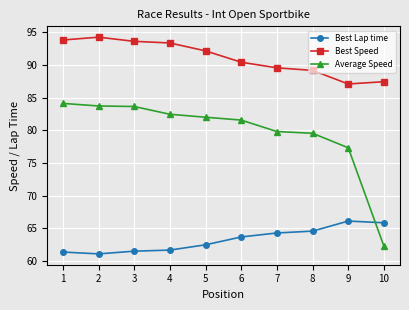

Which series changed the most between 3 and 9?

Best Speed